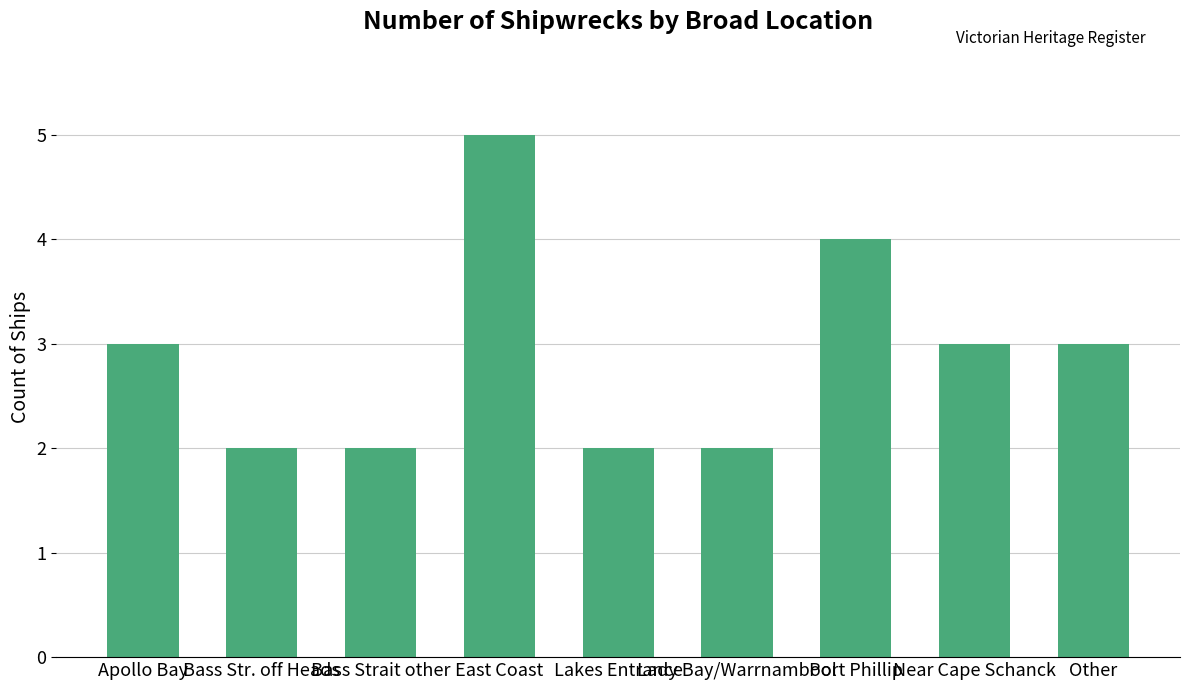

The chart shows a value of 3 at Near Cape Schanck. True or false?

True